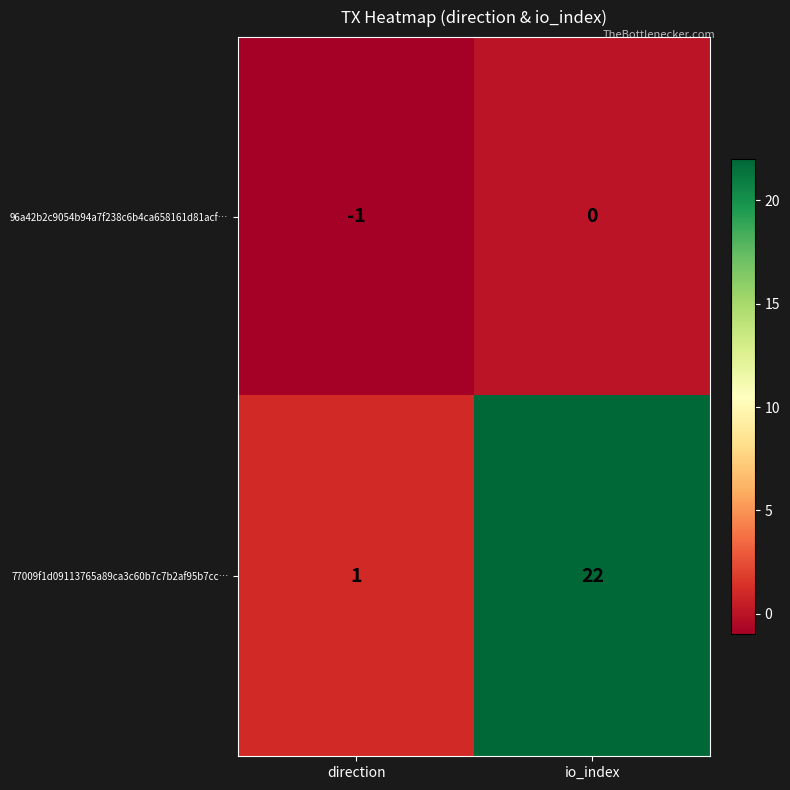

Rank the series by their average value, from highest to lowest.

77009f1d09113765a89ca3c60b7c7b2af95b7cc…, 96a42b2c9054b94a7f238c6b4ca658161d81acf…